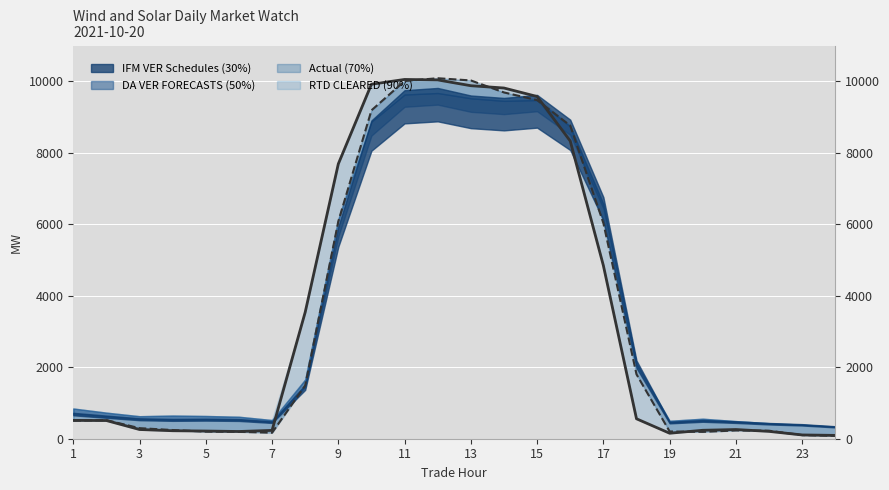

Where does the DA VER FORECASTS series first go above 513?

1